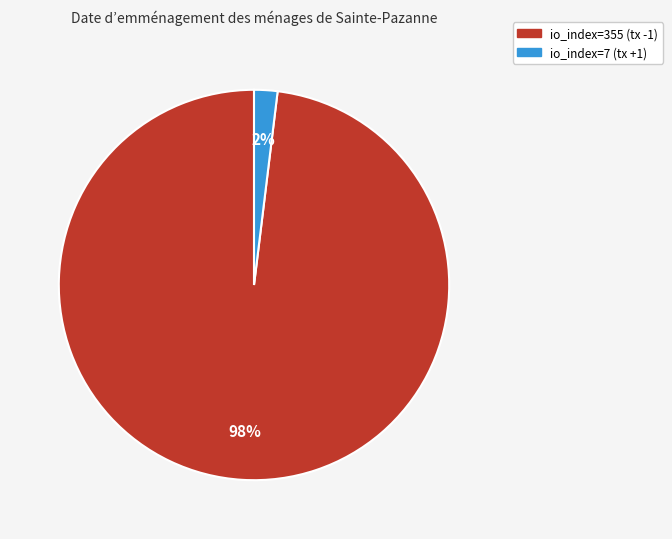

To the nearest percent, what is the difference between the io_index=355 (tx -1) and io_index=7 (tx +1) slice percentages?

96%